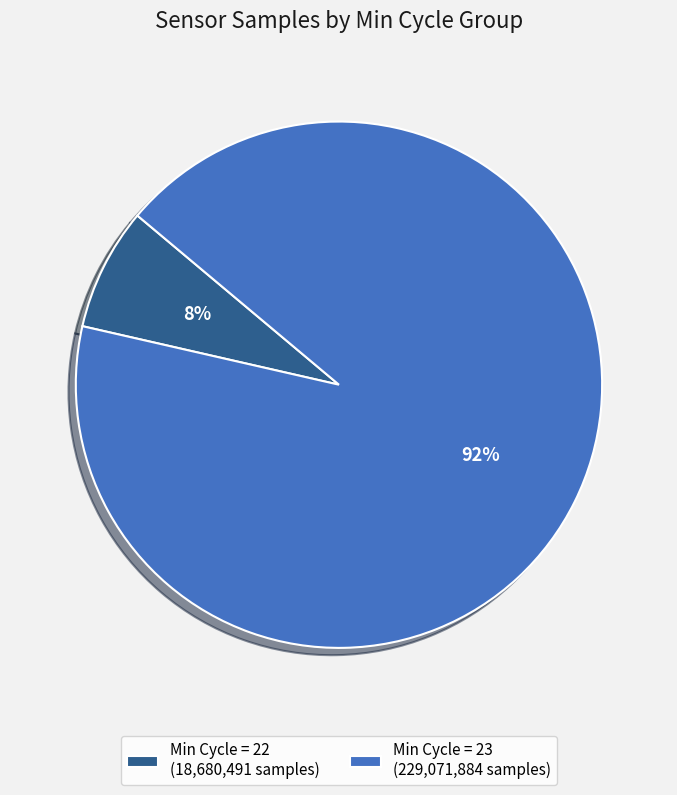

To the nearest percent, what percentage of the pie is Min Cycle = 23 (229,071,884 samples)?

92%